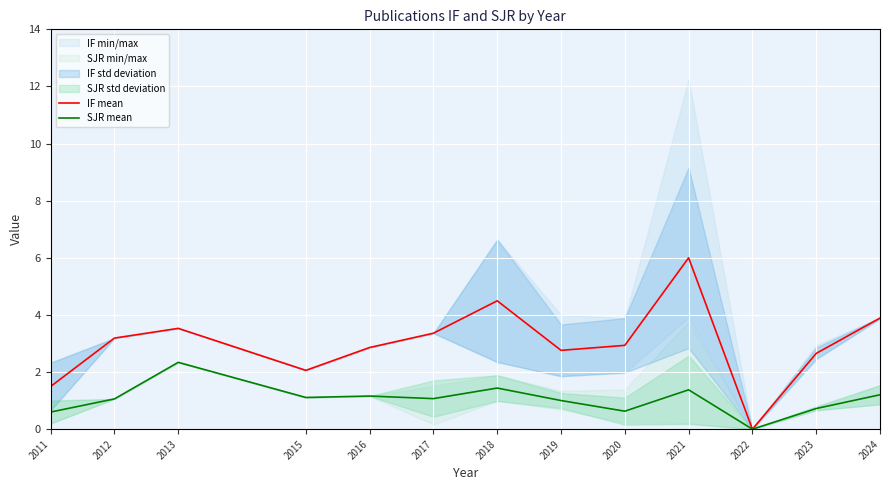

Which label corresponds to the smallest value in the chart?

2022